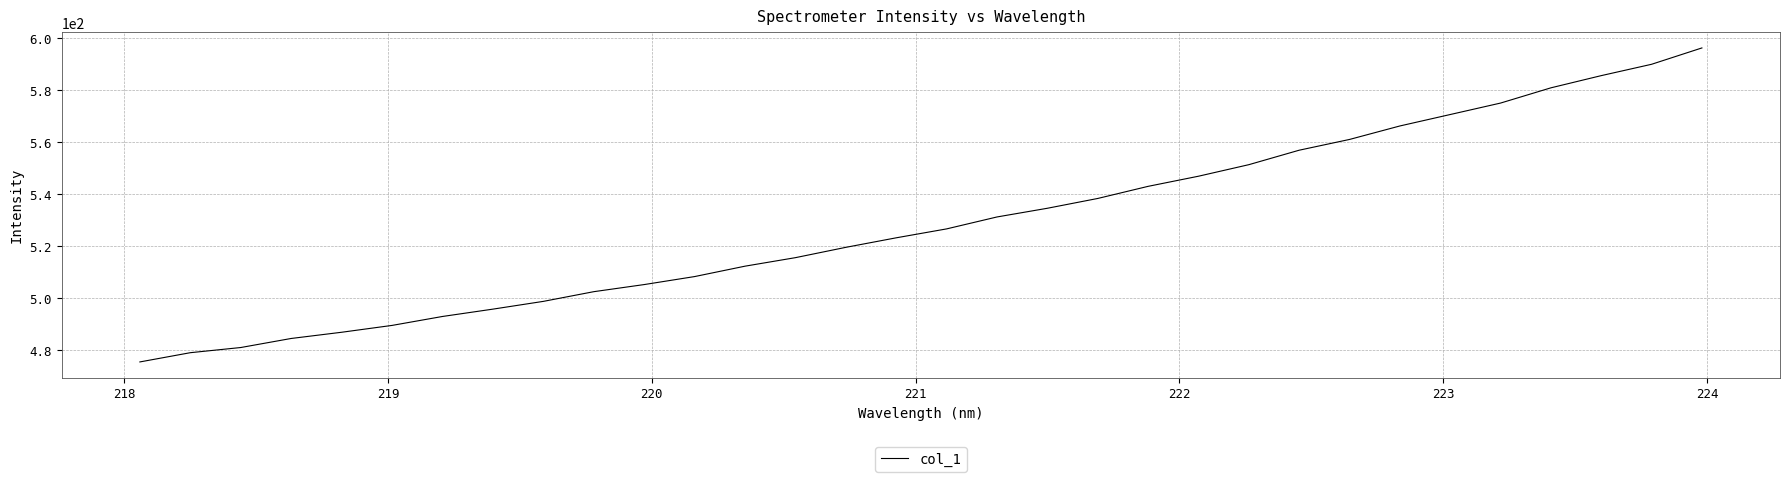

What is the greatest value displayed?

596.3